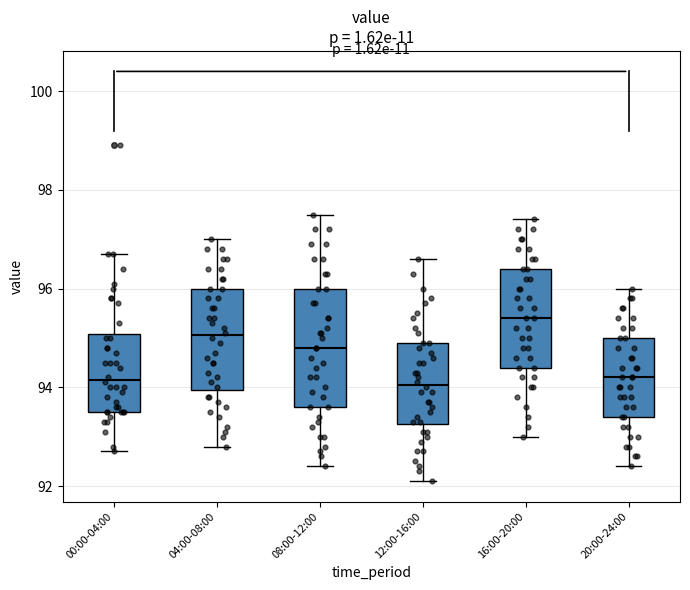

Which box's median line is the highest?

16:00-20:00